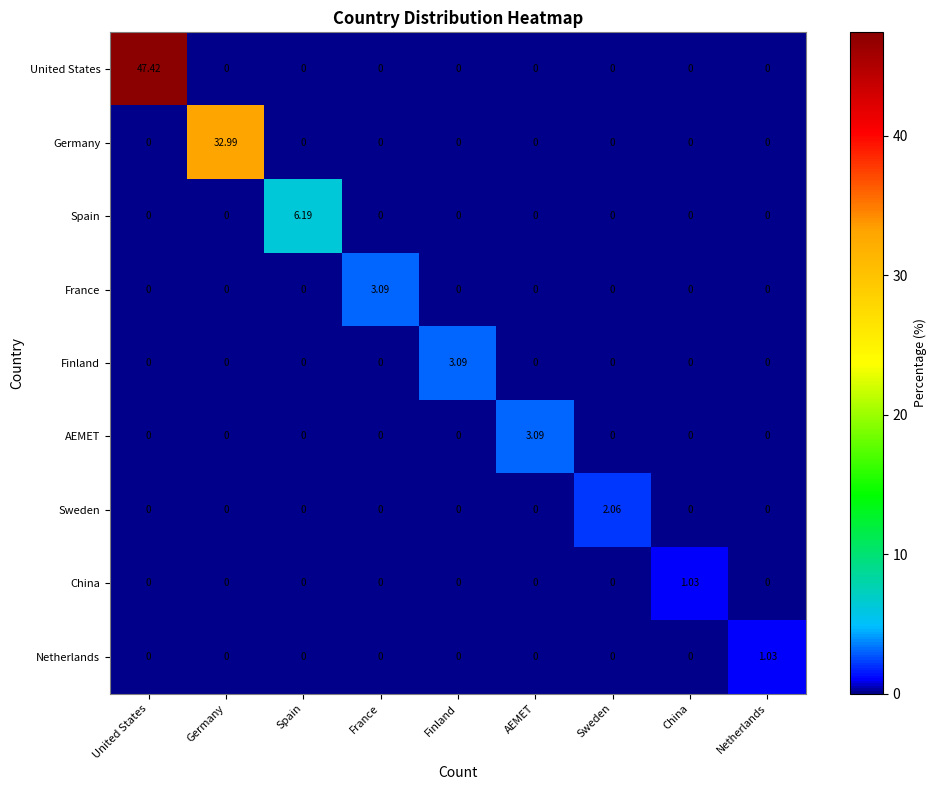

Which category has the highest value across all series?

United States